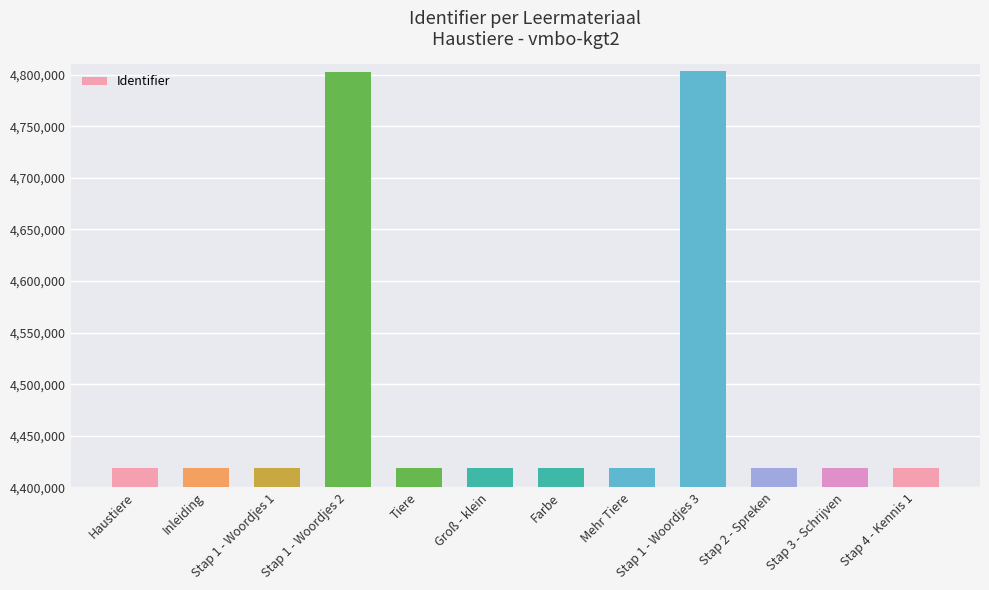

Does the chart contain stacked bars?

No